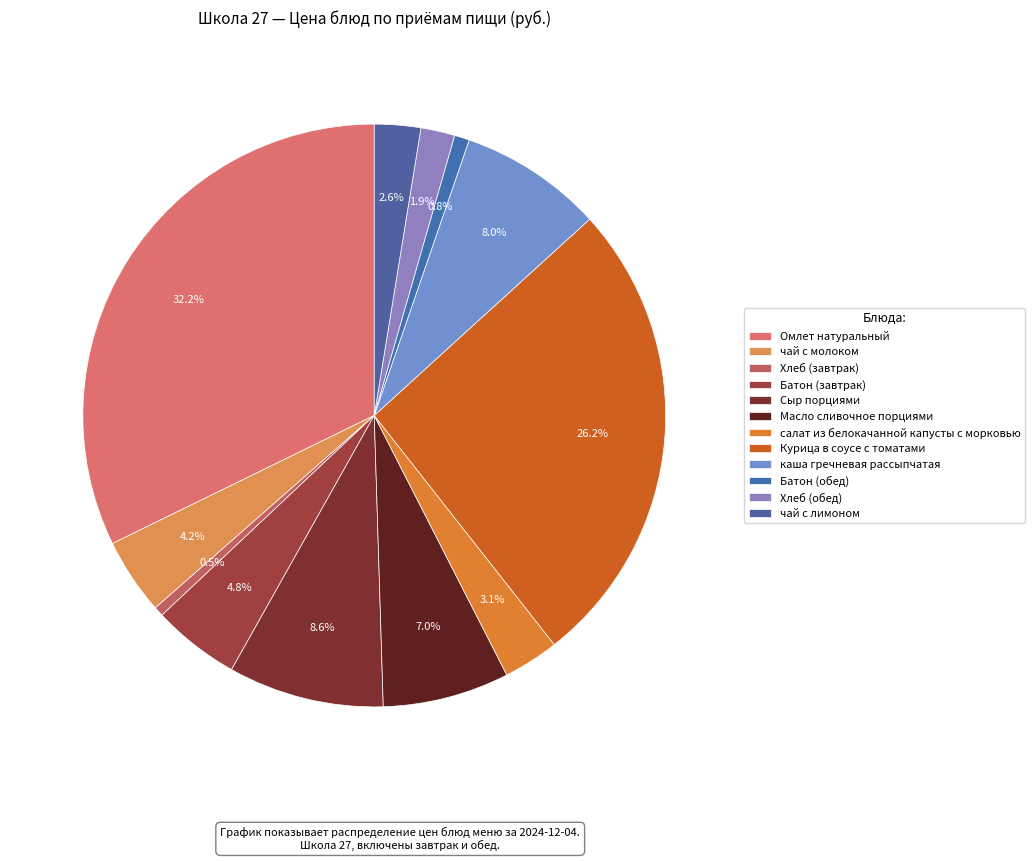

Which slice is the largest?

Омлет натуральный